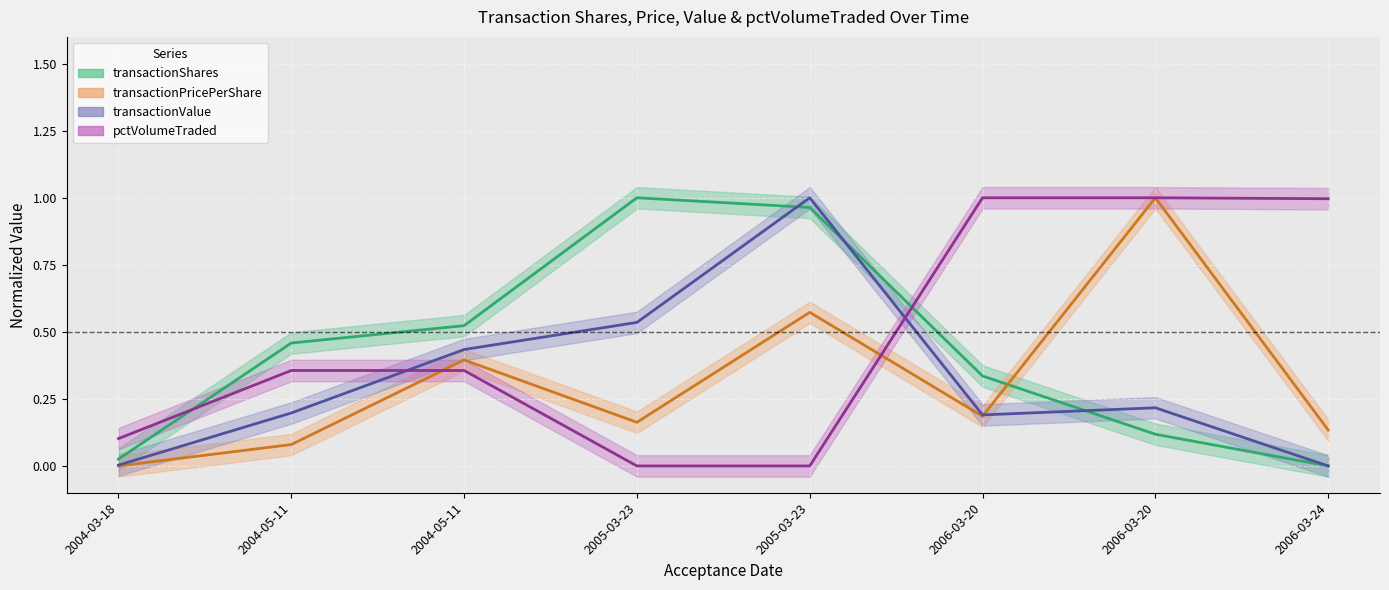

What is the sum of the transactionPricePerShare values at 2004-03-18 and 2006-03-20?

1.0